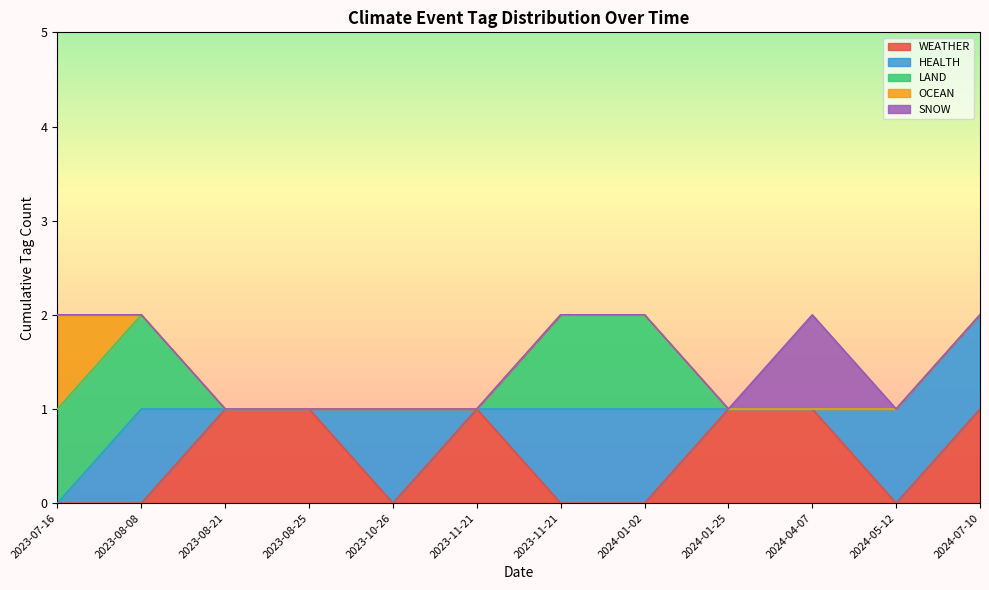

Count the number of categories in the chart.

12